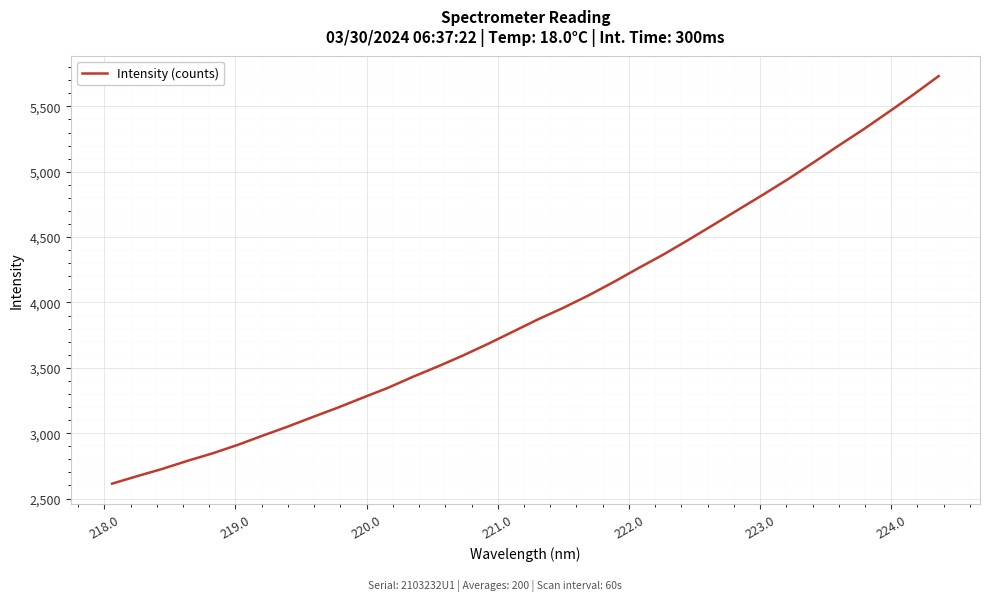

What is the greatest value displayed?

5731.8